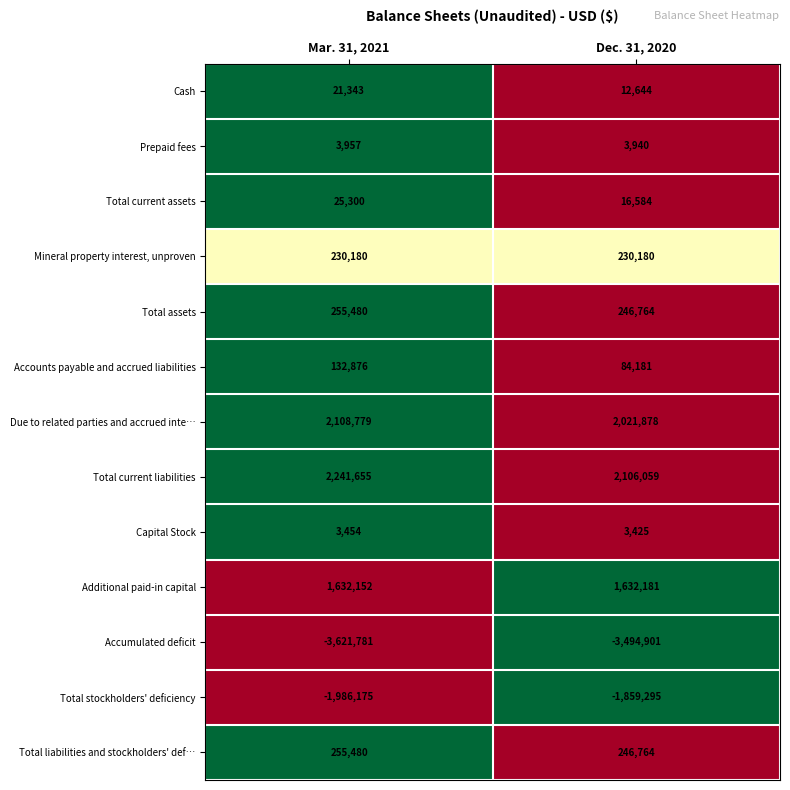

What is the average value of the Total liabilities and stockholders' def… series?

251122